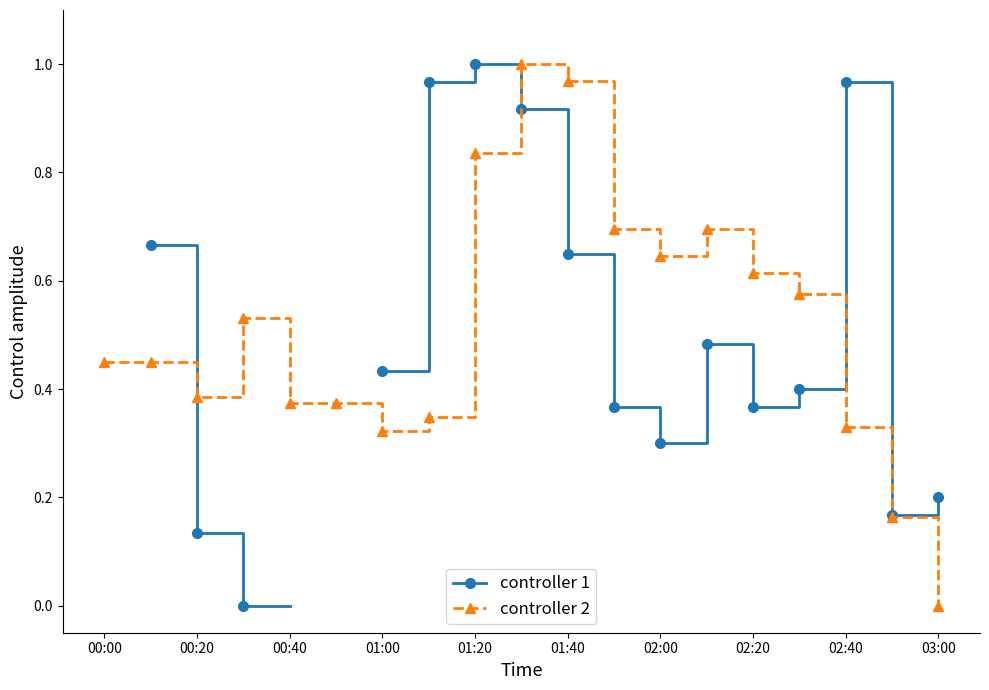

How many controller 1 values are between 0 and 1?

16